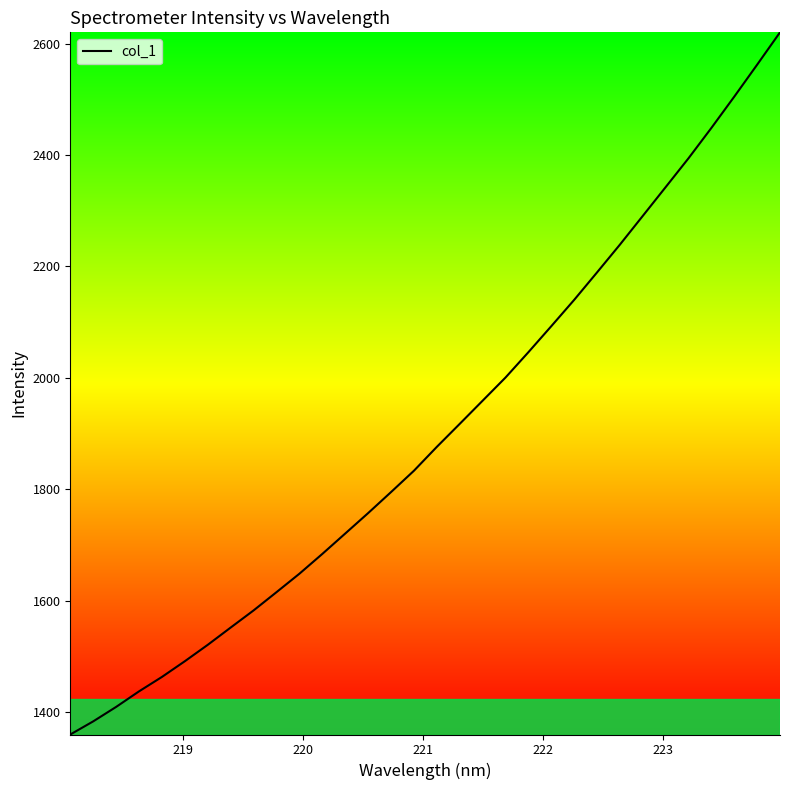

True or false: the data has more than 0 interior local peaks.

False